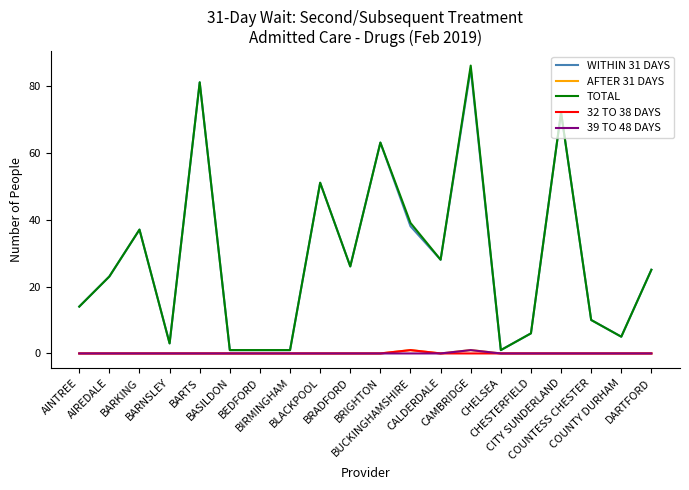

What is the maximum value for TOTAL?

86